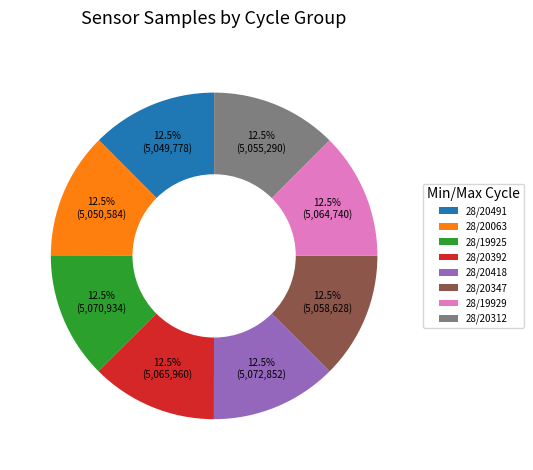

How many slices are in this pie chart?

8